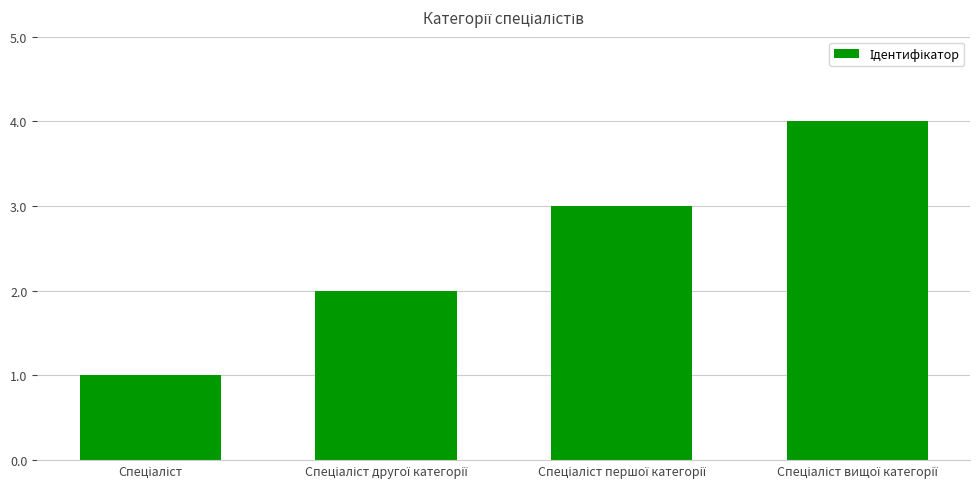

What is the sum of all values?

10